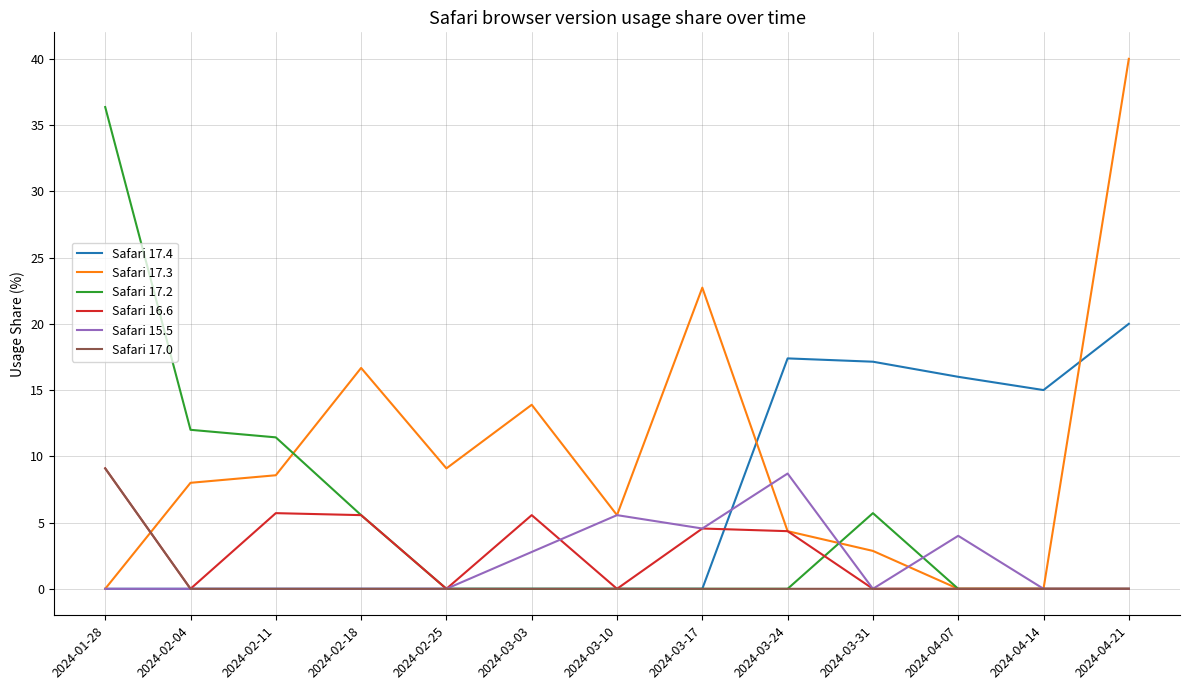

What position from the right is 2024-02-04?

12